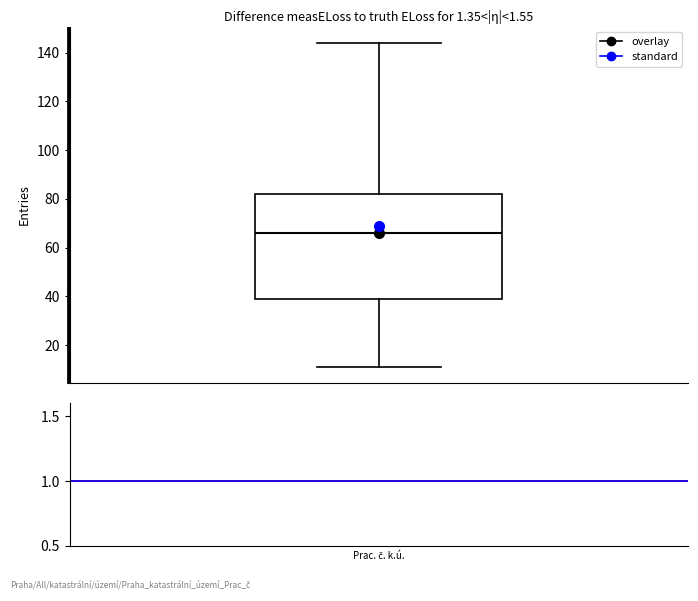

Read this box plot against the y-axis: the position of the median line, the range covered by the box, and the ends of both whiskers. The values are not printed on the chart, so give them approximately, as read against the axis.

median 66, box 40 to 82, whiskers 12 to 144